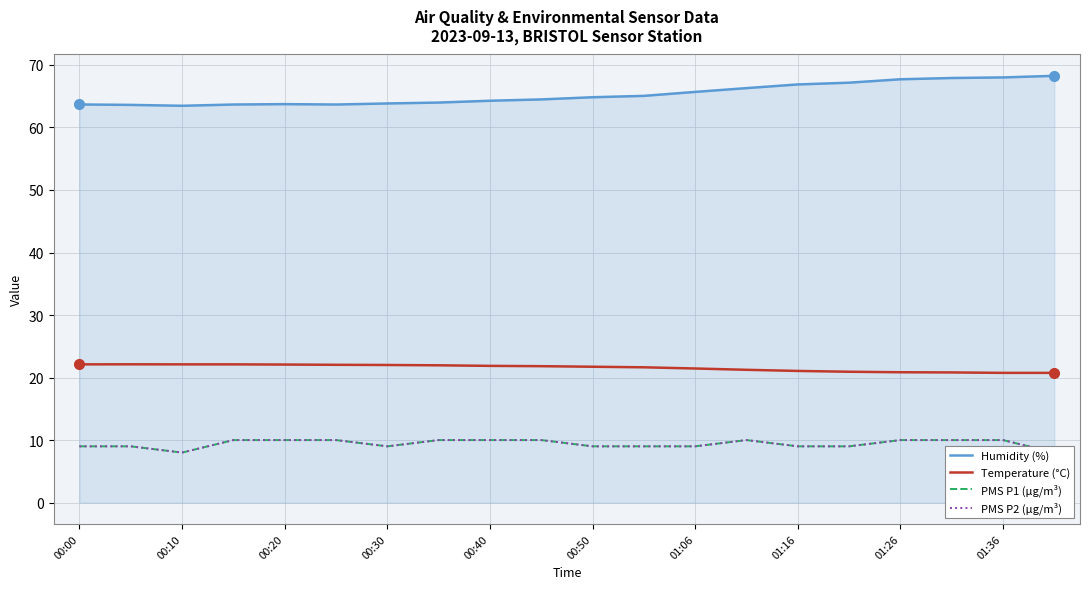

True or false: PMS P2 (µg/m³) and PMS P1 (µg/m³) cross at least once.

False